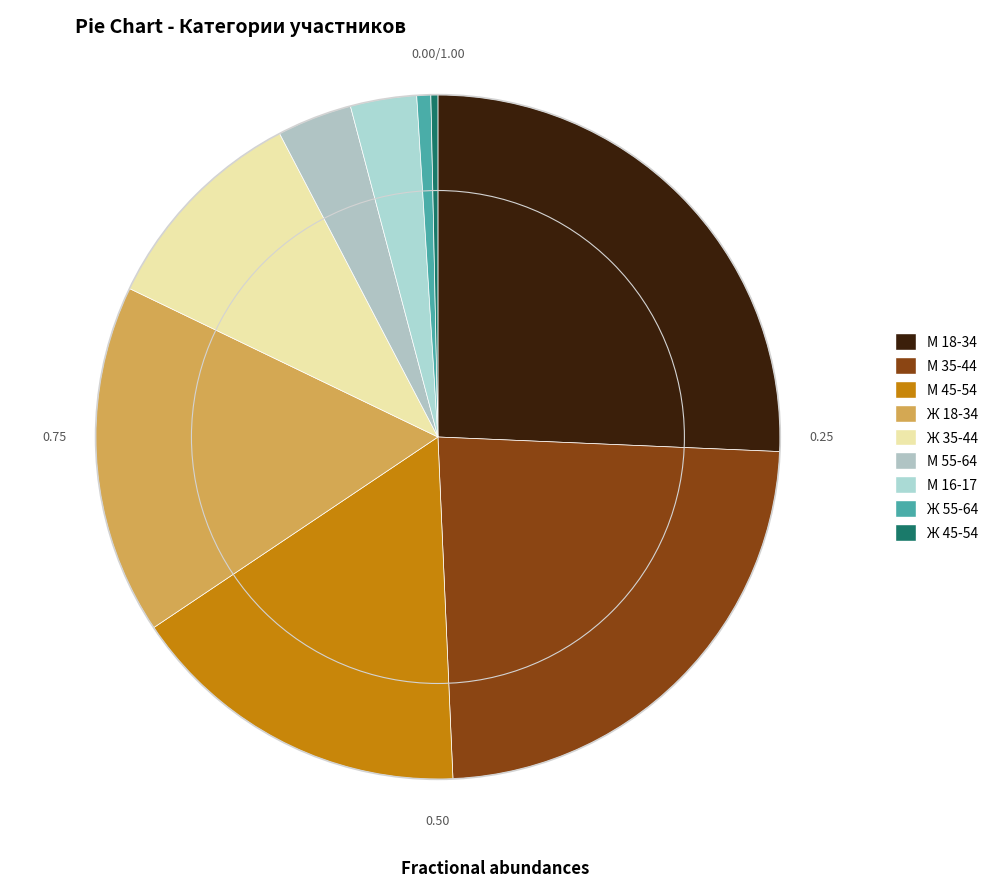

Is there a majority slice in this chart?

No